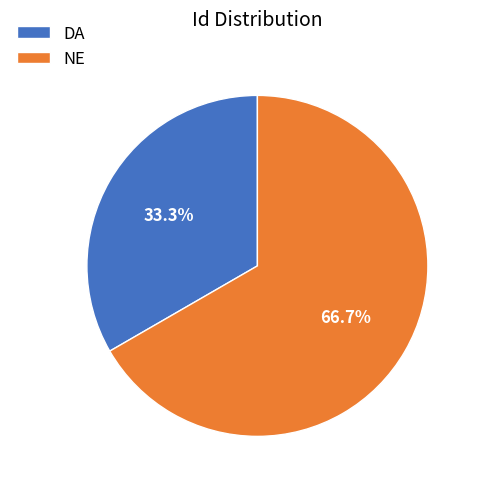

The DA slice represents 44% of the pie. True or false?

False